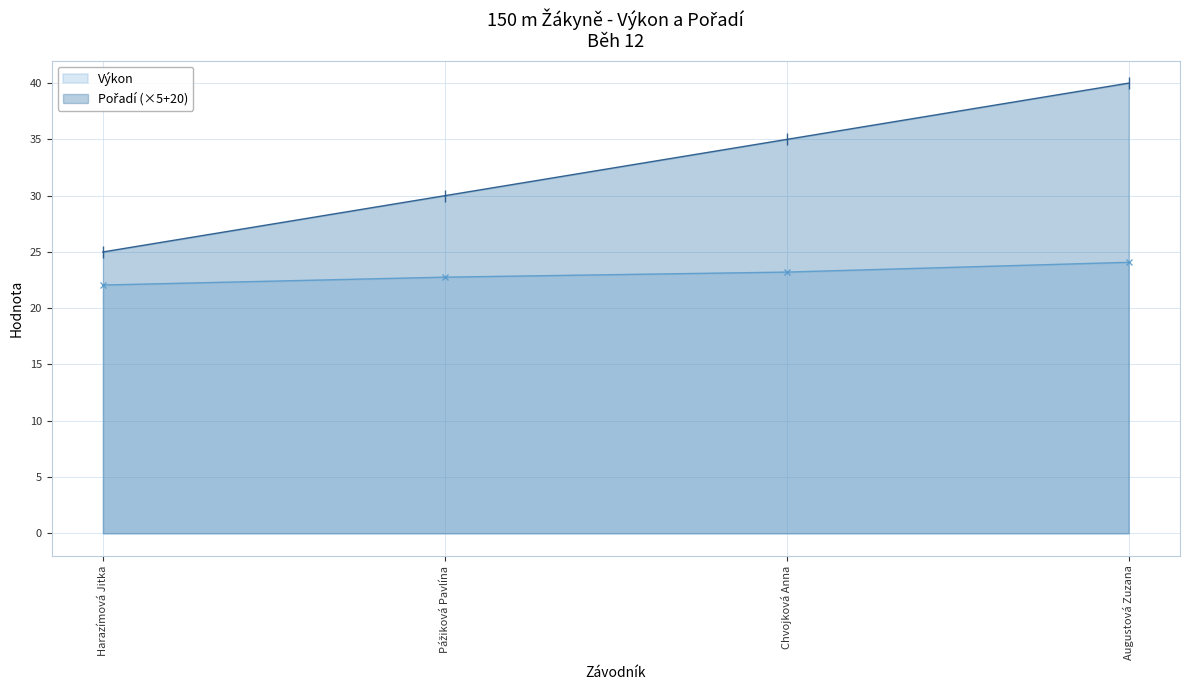

What is the label of the 4th point from the left?

Augustová Zuzana